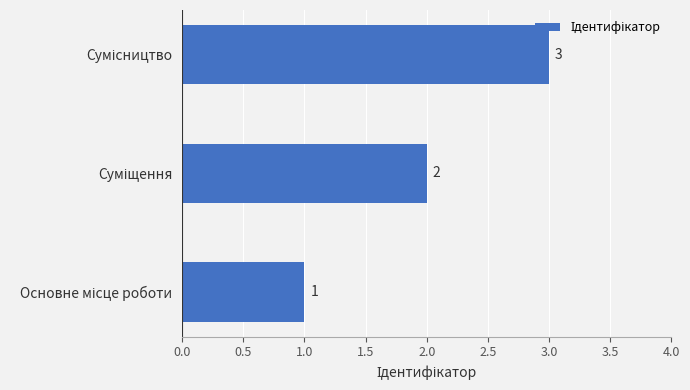

What is the sum of all values?

6